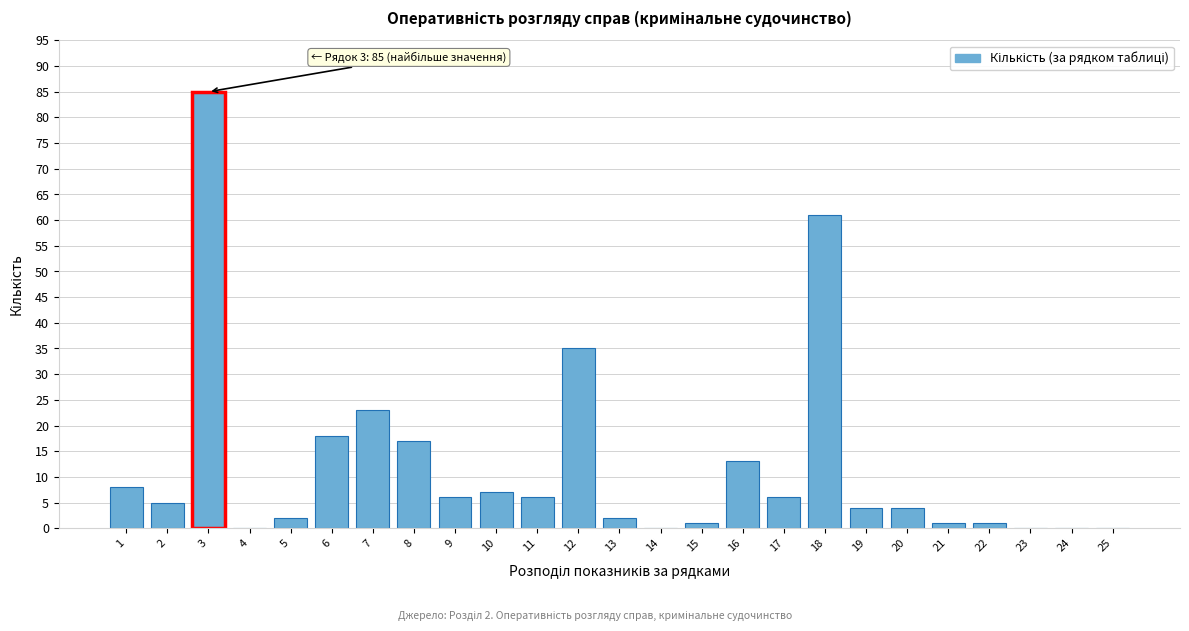

Reading left to right, what are all the values shown in this chart?

1=8	2=5	3=85	4=0	5=2	6=18	7=23	8=17	9=6	10=7	11=6	12=35	13=2	14=0	15=1	16=13	17=6	18=61	19=4	20=4	21=1	22=1	23=0	24=0	25=0